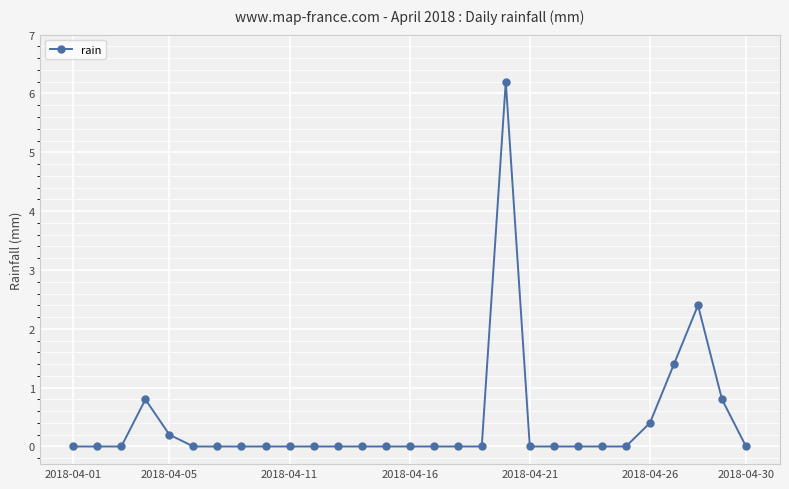

What is the sum of all values?

12.2